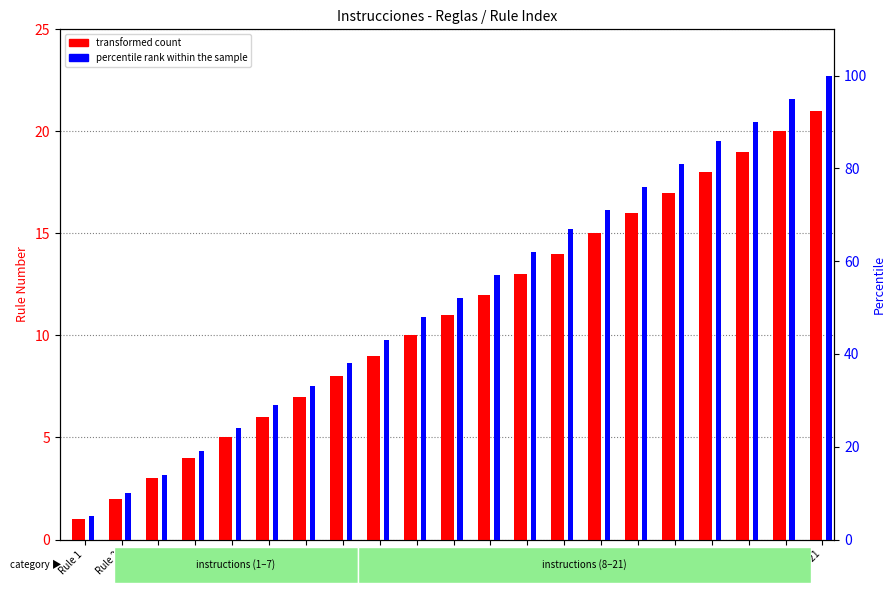

At which category is the sum across all series the highest?

Rule 21